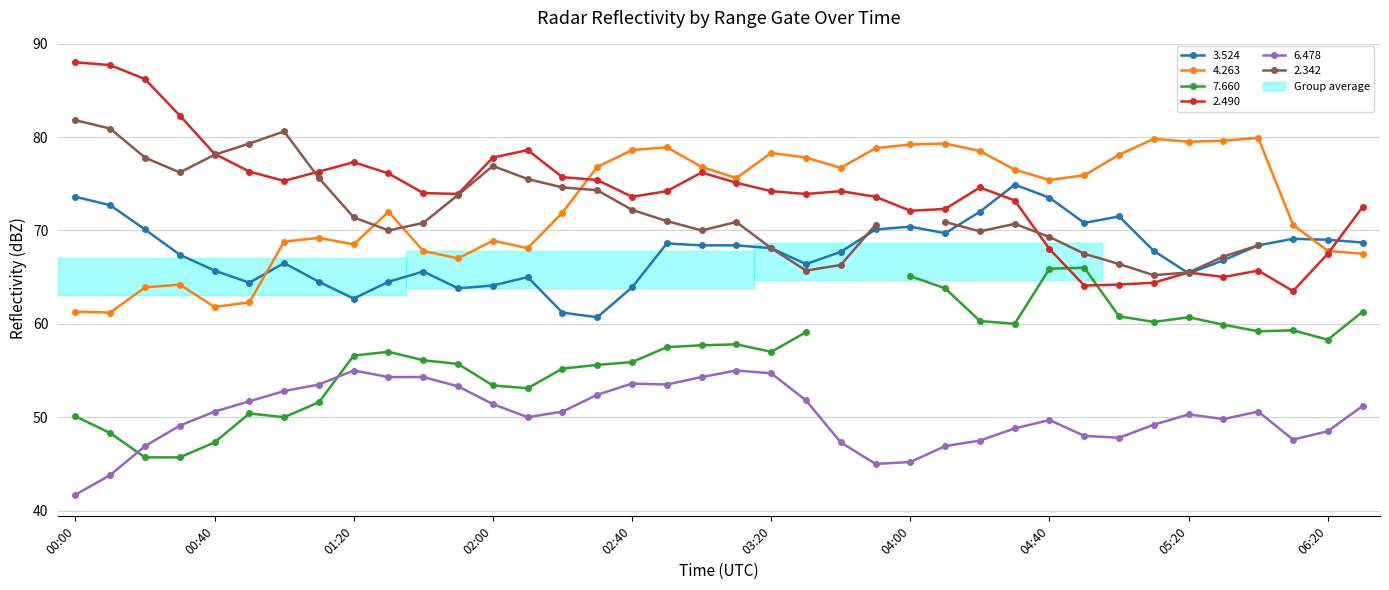

Does the chart display data point markers on the line(s)?

Yes